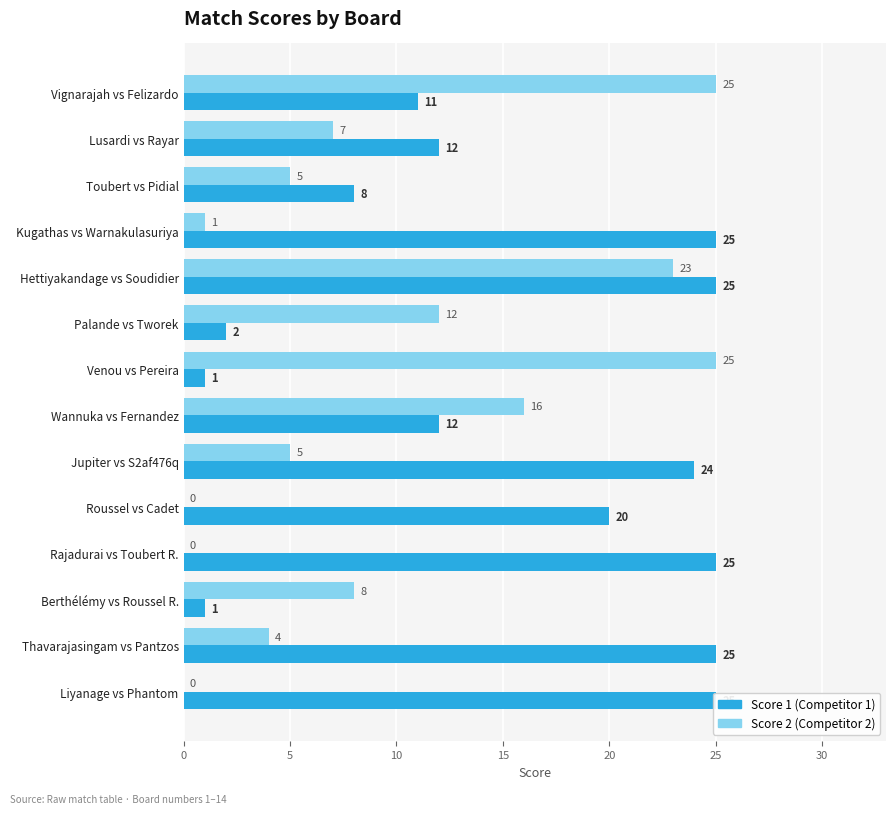

Which series has the widest spread of values?

Score 2